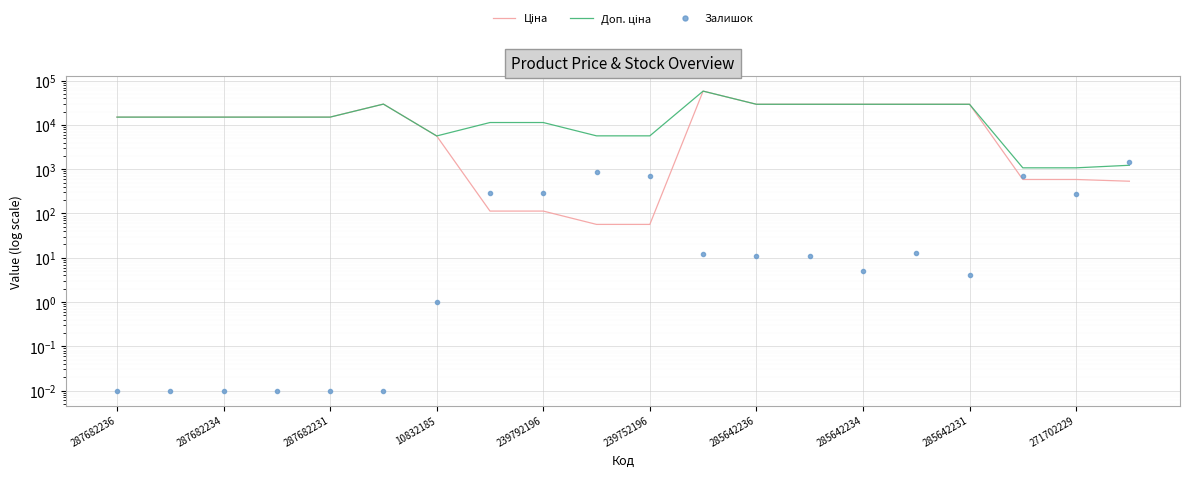

The Ціна series shows 15019.2 at 287682234. True or false?

True